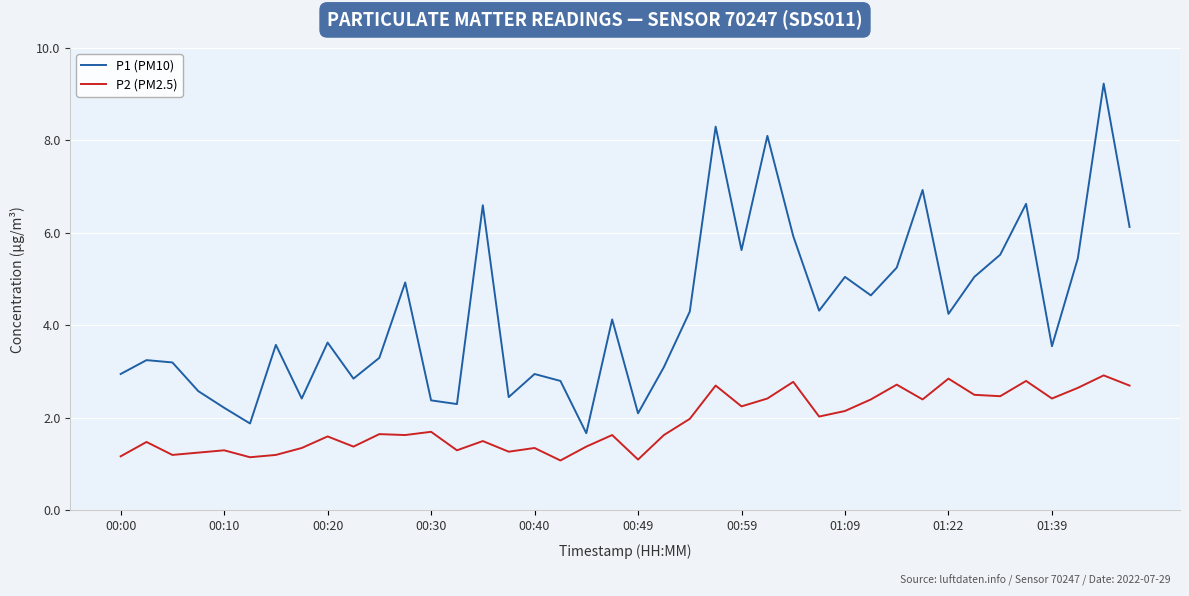

Which series has the largest total across all categories?

P1 (PM10)